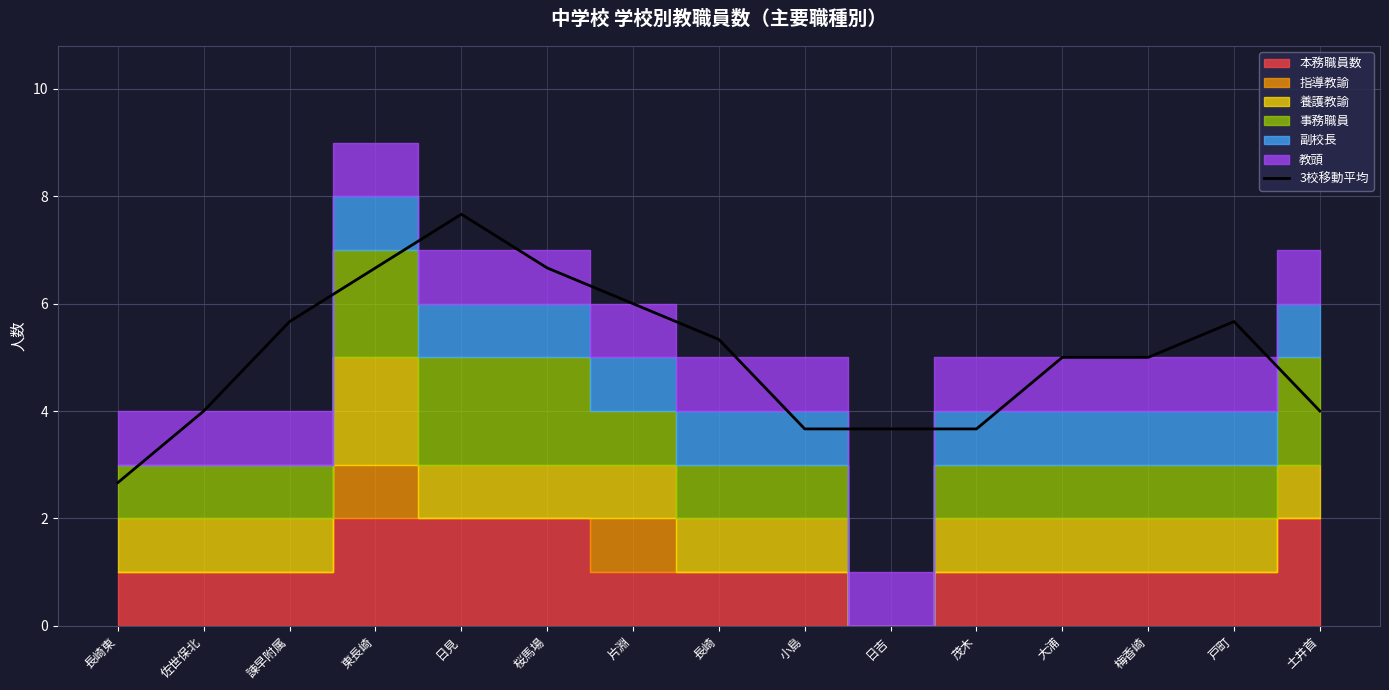

What is the difference between the values at 片淵 and 戸町?

0.3